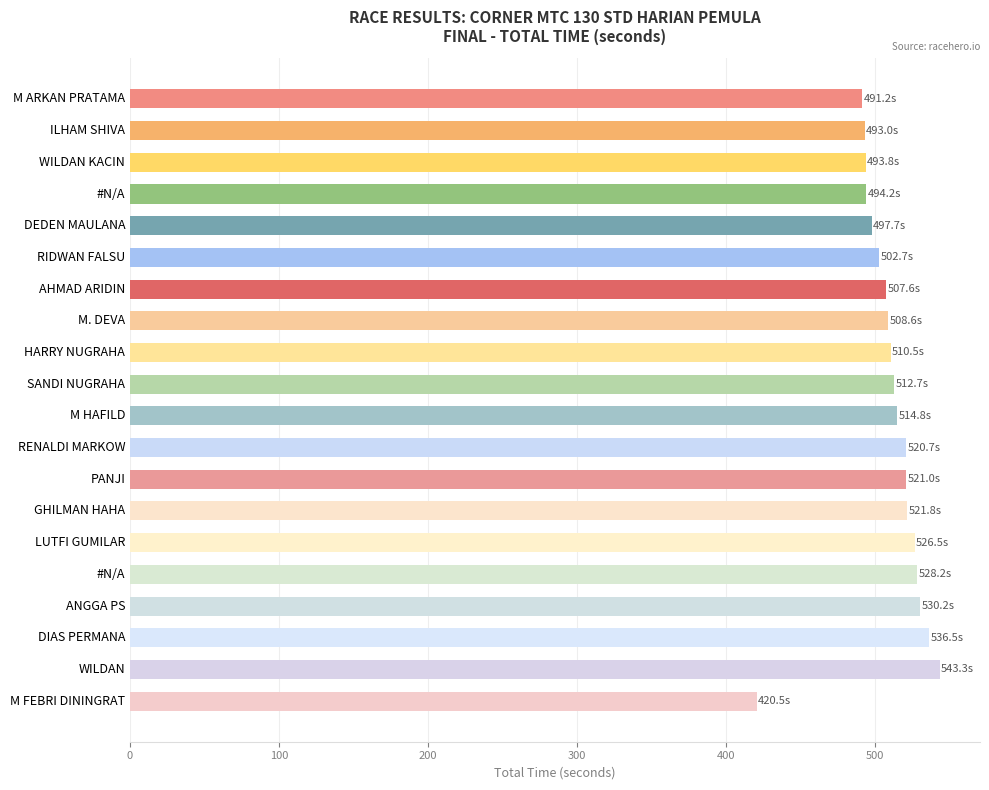

Does the chart contain stacked bars?

No